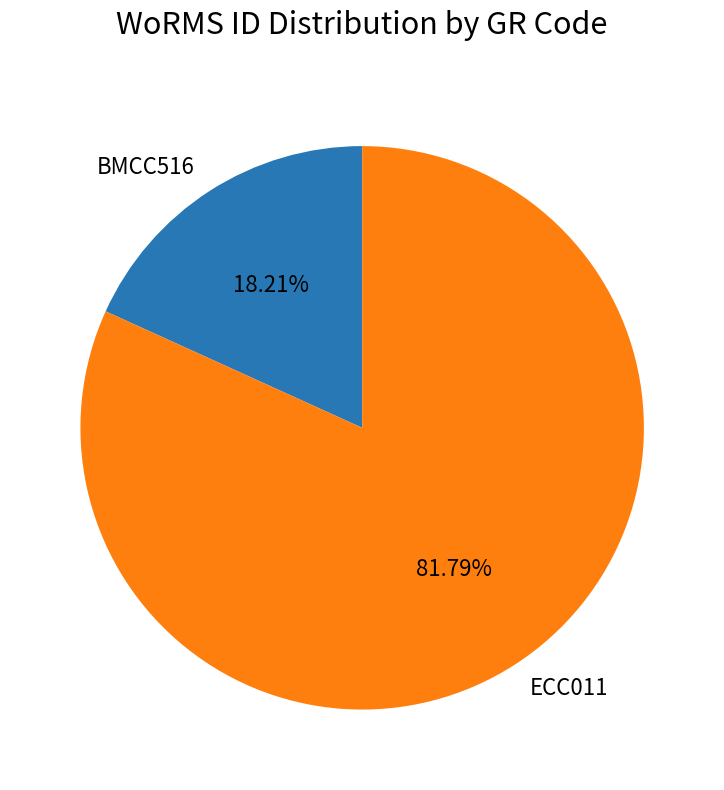

To the nearest percent, what percentage of the pie is ECC011?

82%